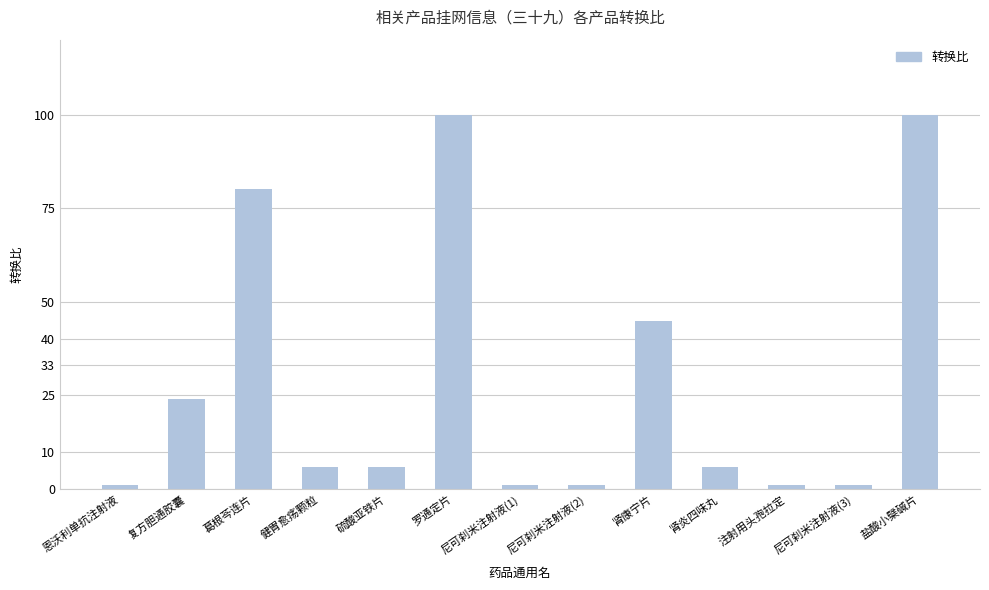

What is the greatest value displayed?

100